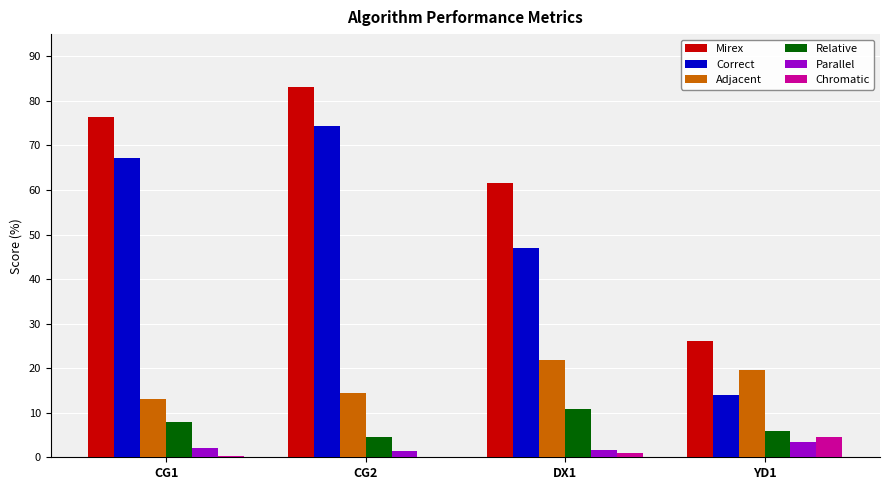

Where is Correct nearest to the value 44?

DX1